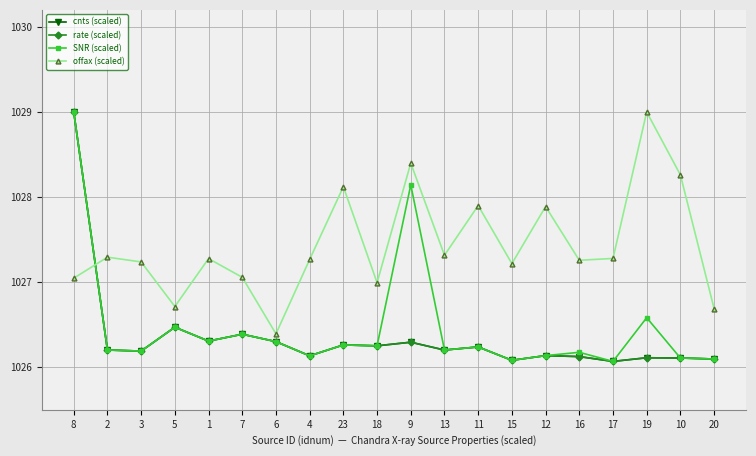

Is the value of SNR (scaled) at 7 greater than the value of cnts (scaled) at 9?

Yes